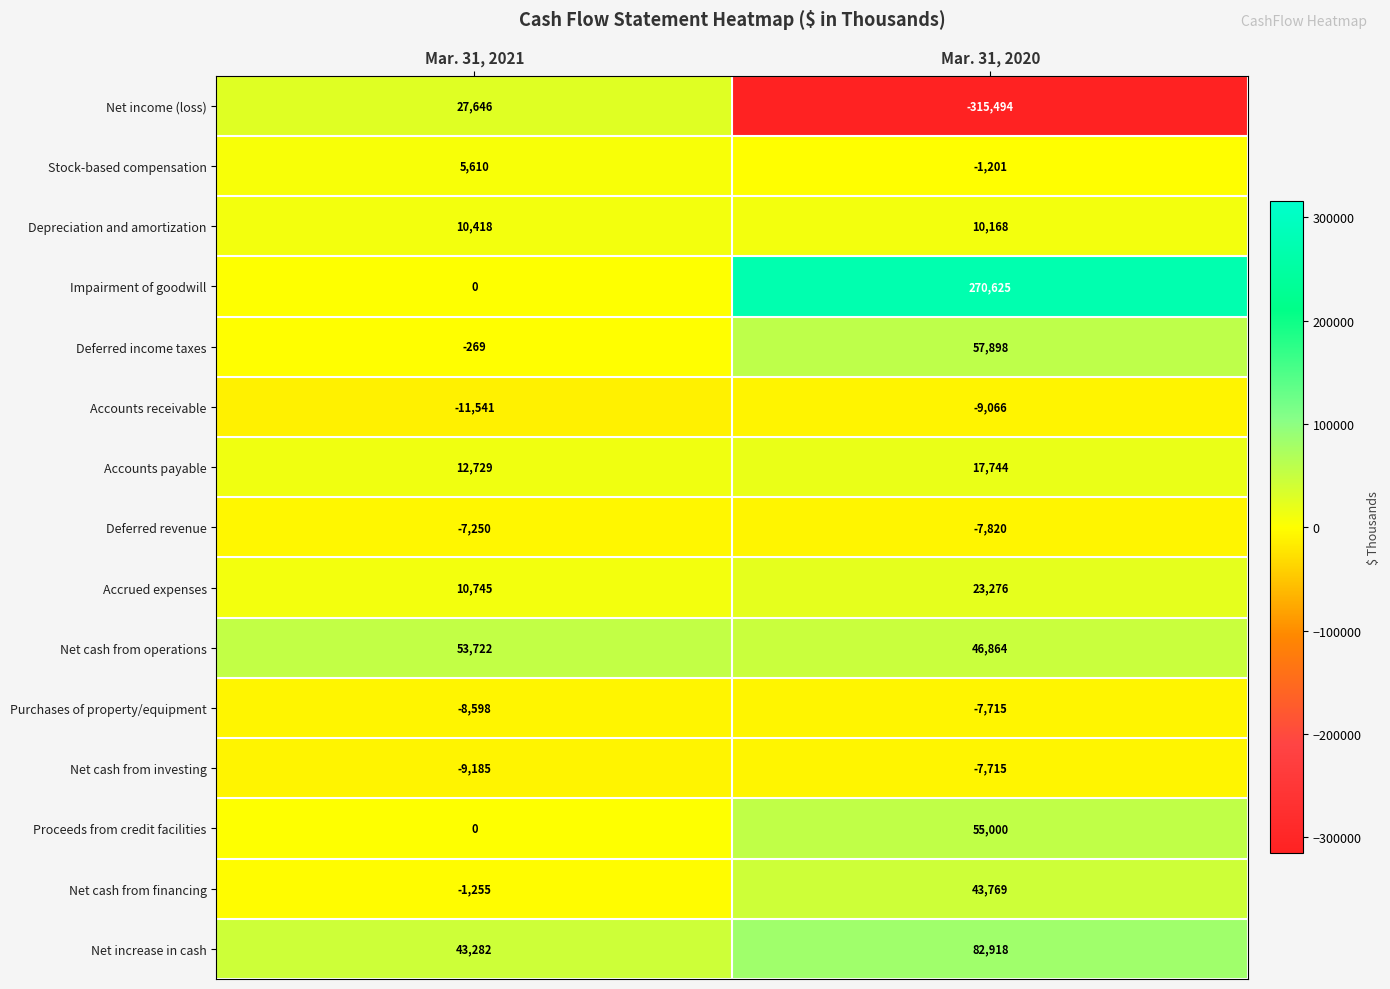

List the labels in order of Net increase in cash value, largest first.

Mar. 31, 2020, Mar. 31, 2021